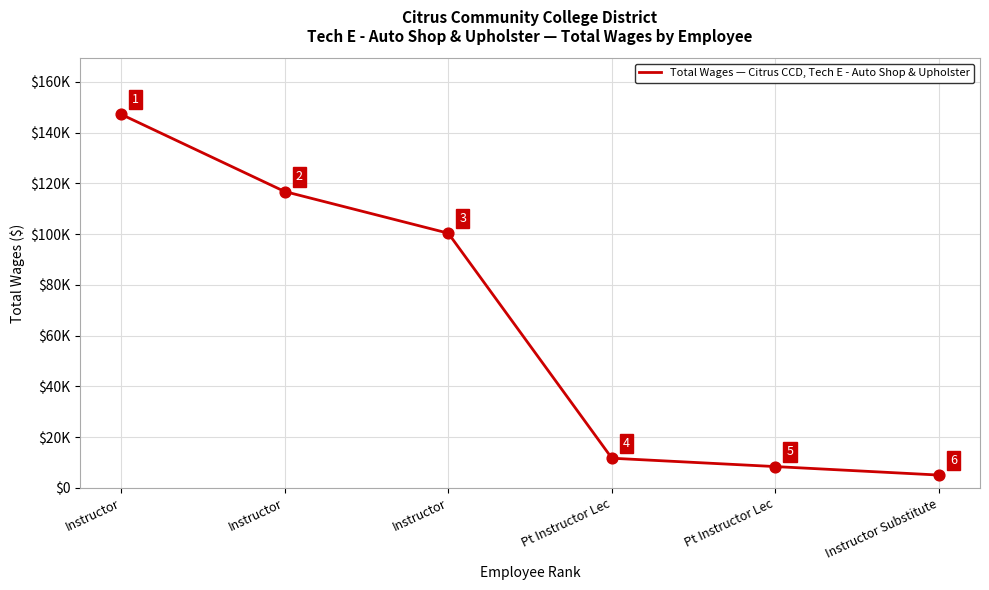

Between Instructor and Pt Instructor Lec, which is larger?

Instructor